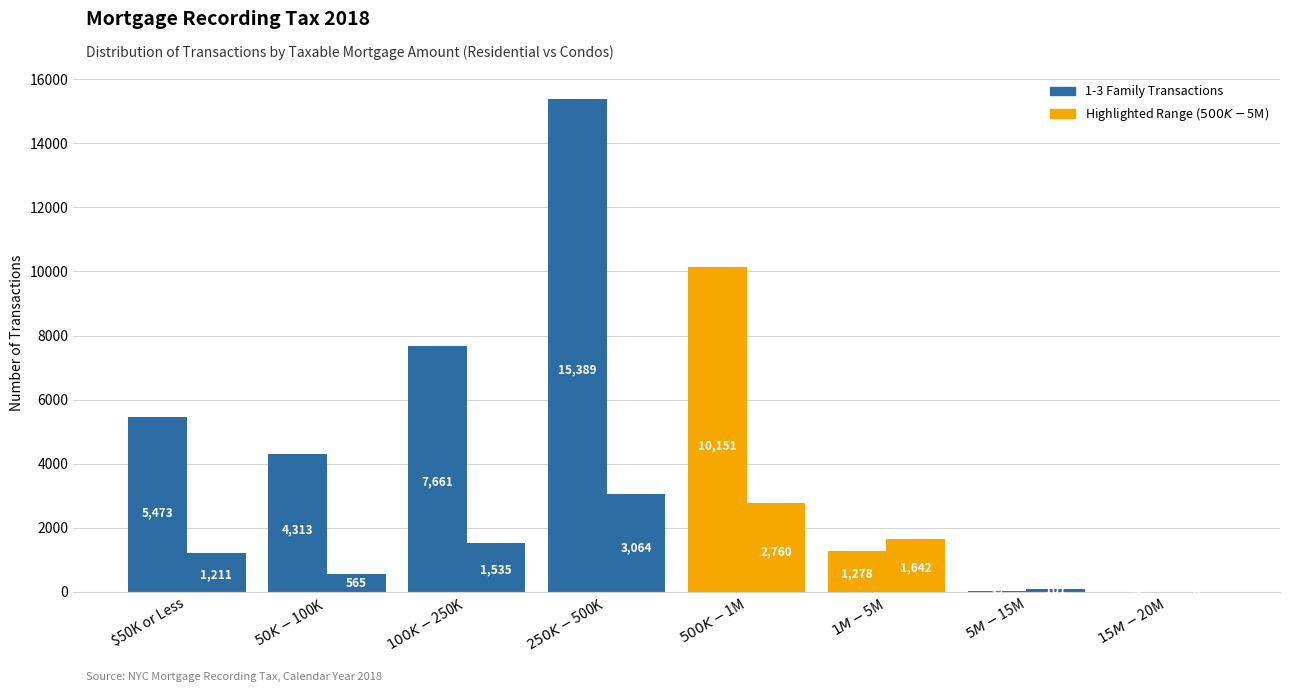

Reading right to left, what are all the values shown in this chart?

1-3 Family Transactions: 4	39	1278	10151	15389	7661	4313	5473
Condo Transactions: 6	101	1642	2760	3064	1535	565	1211